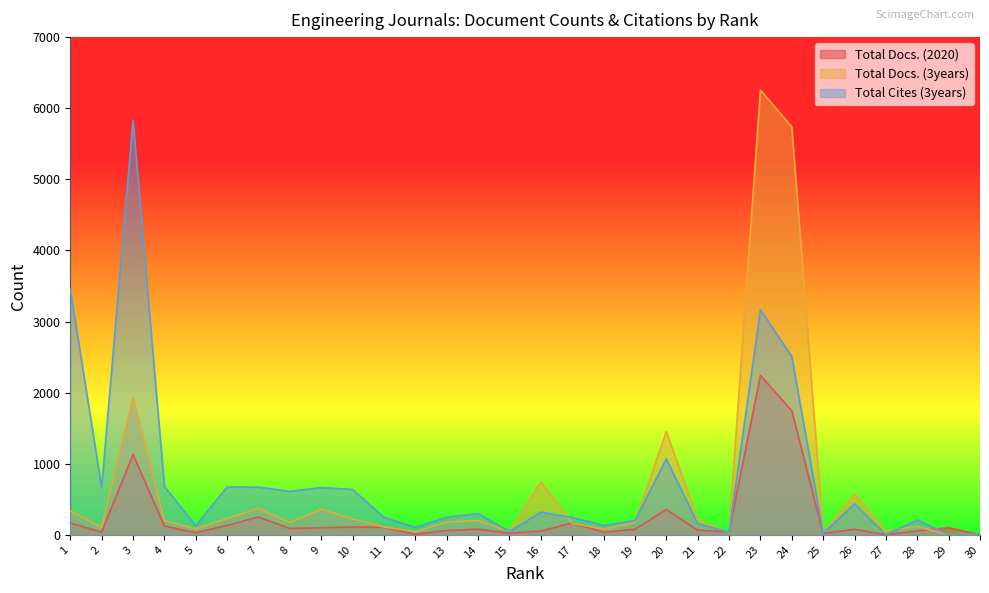

At which category does Total Cites (3years) reach its first local peak?

3